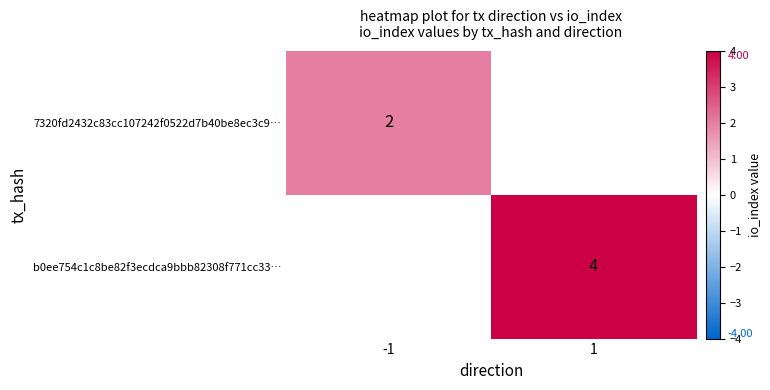

At which category does the chart reach its minimum across all series?

-1